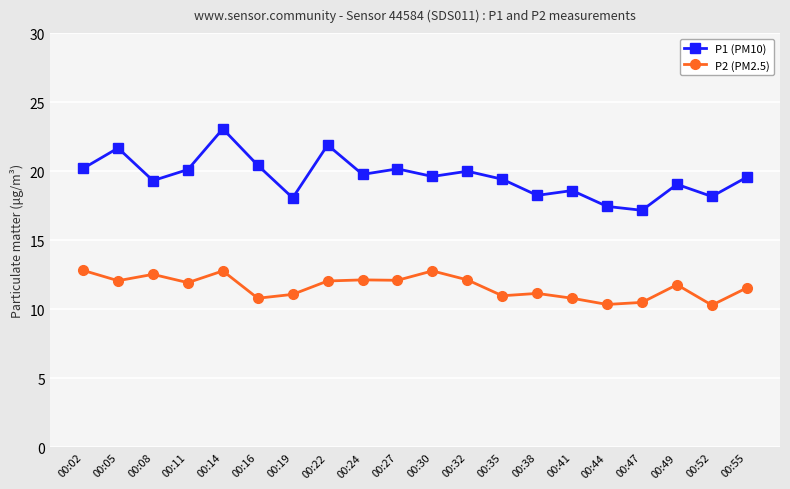

True or false: P1 (PM10) and P2 (PM2.5) cross at least once.

False